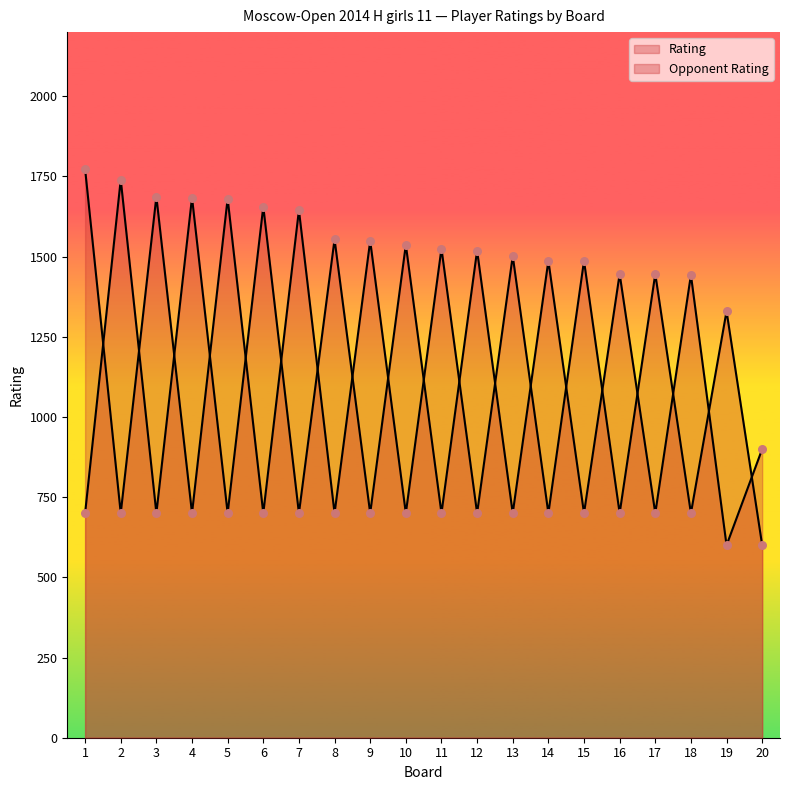

Which series has the largest total across all categories?

Opponent Rating